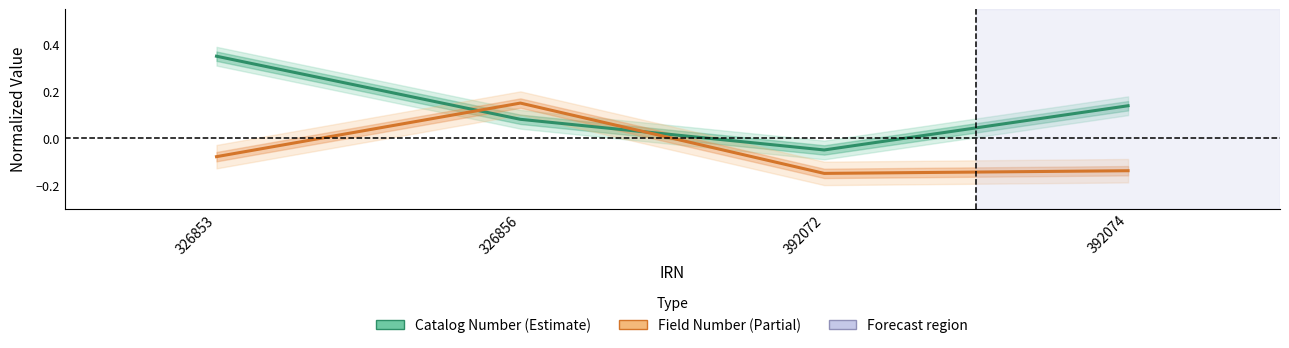

How many lines are shown in the chart?

2